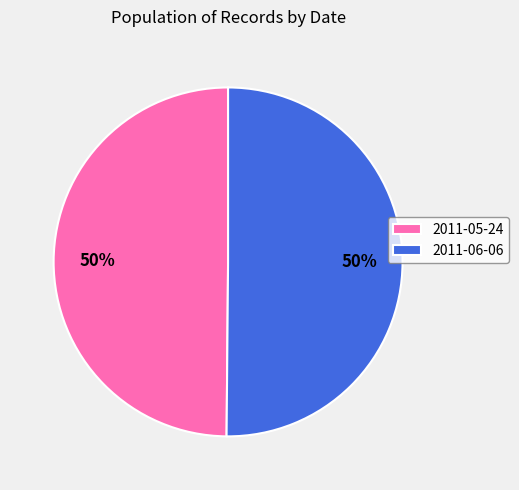

How many segments does this pie chart have?

2